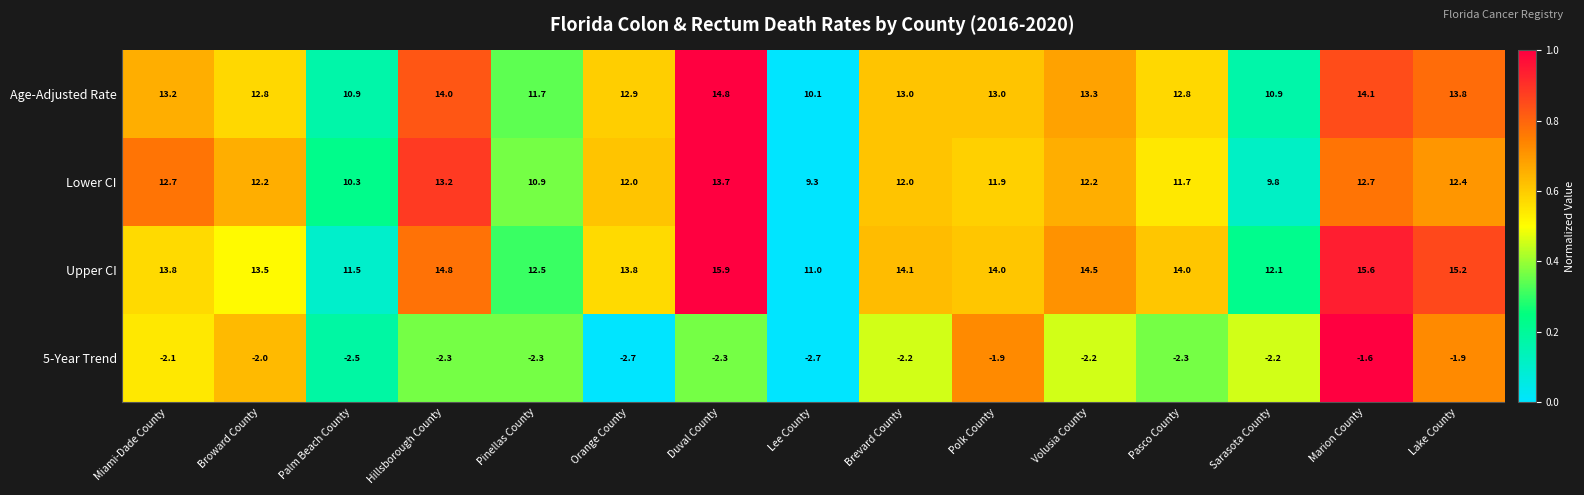

What is the difference between the maximum and minimum values in the Age-Adjusted Rate series?

4.7